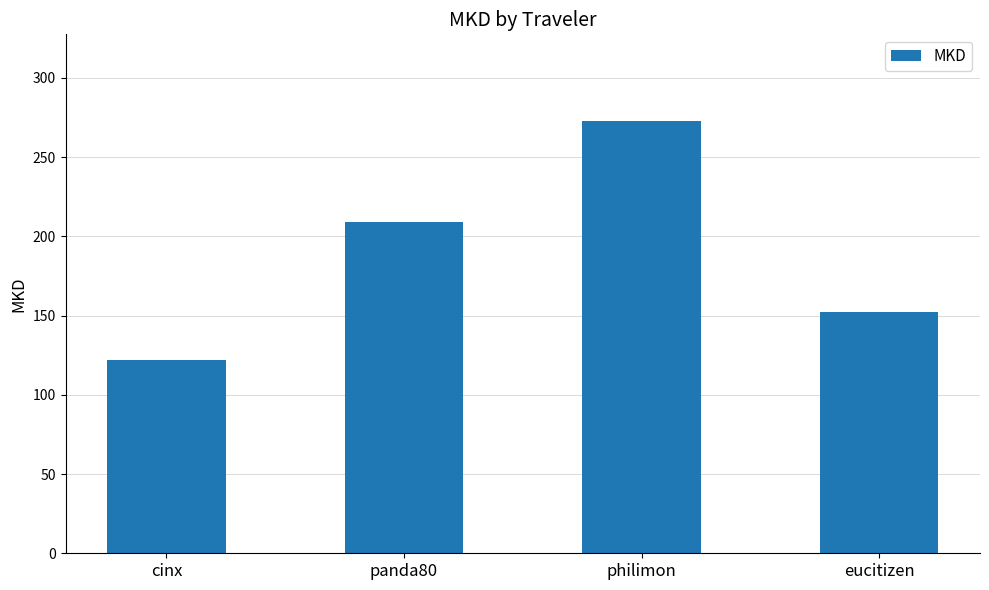

How many data points does each series have?

4